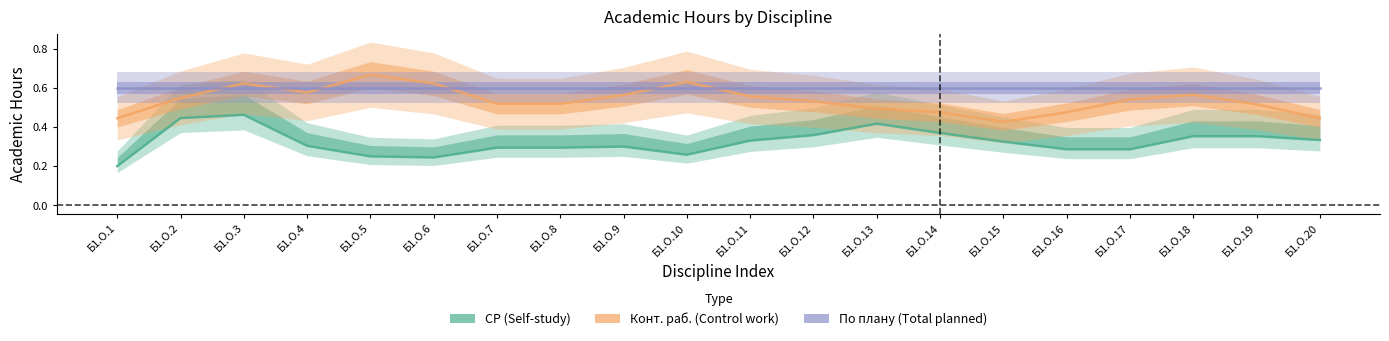

Rank the categories by СР (Self-study) value from highest to lowest.

Б1.О.3, Б1.О.2, Б1.О.13, Б1.О.14, Б1.О.12, Б1.О.18, Б1.О.19, Б1.О.20, Б1.О.11, Б1.О.15, Б1.О.4, Б1.О.9, Б1.О.7, Б1.О.8, Б1.О.16, Б1.О.17, Б1.О.10, Б1.О.5, Б1.О.6, Б1.О.1